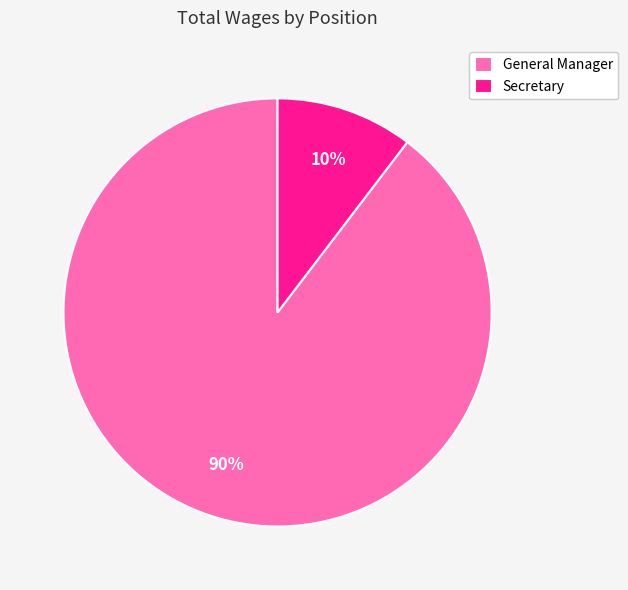

Is the sum of General Manager and Secretary greater than half?

Yes